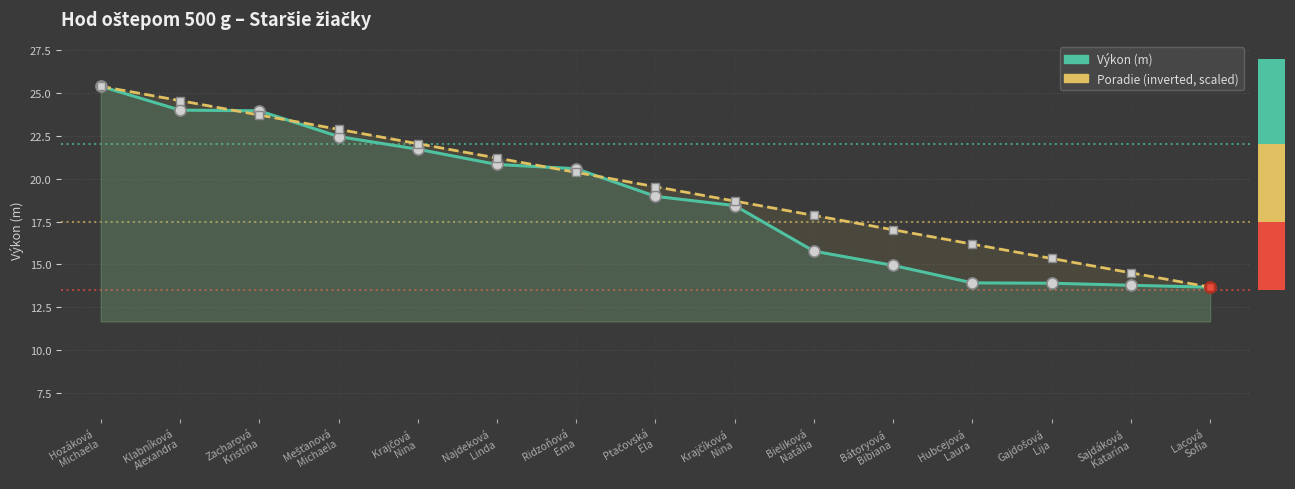

Rank the categories by Poradie (scaled) value from lowest to highest.

Lacová
Sofia, Sajdáková
Katarína, Gajdošová
Lija, Hubcejová
Laura, Bátoryová
Bibiana, Bieliková
Natália, Krajčíková
Nina, Ptačovská
Ela, Ridzoňová
Ema, Najdeková
Linda, Krajčová
Nina, Mešťanová
Michaela, Zacharová
Kristína, Klabníková
Alexandra, Hozáková
Michaela